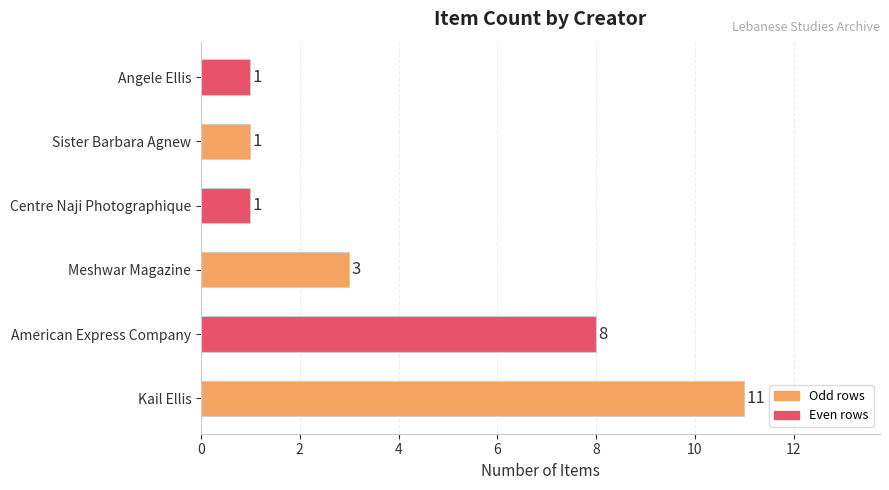

The chart shows a value of 8 at American Express Company. True or false?

True